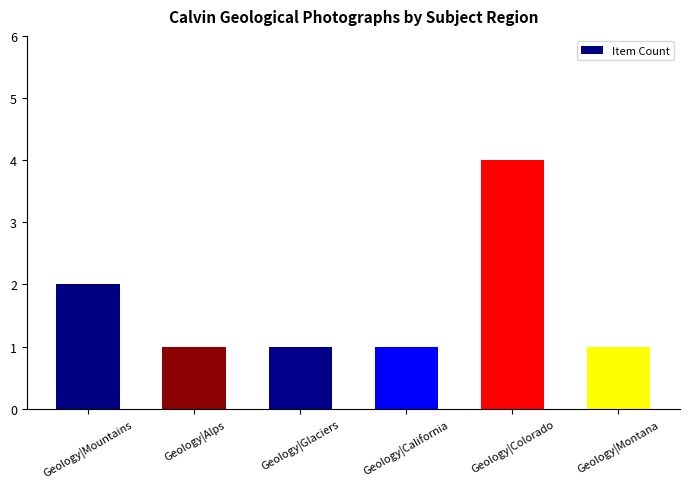

True or false: the data shows 2 at Geology|Mountains.

True